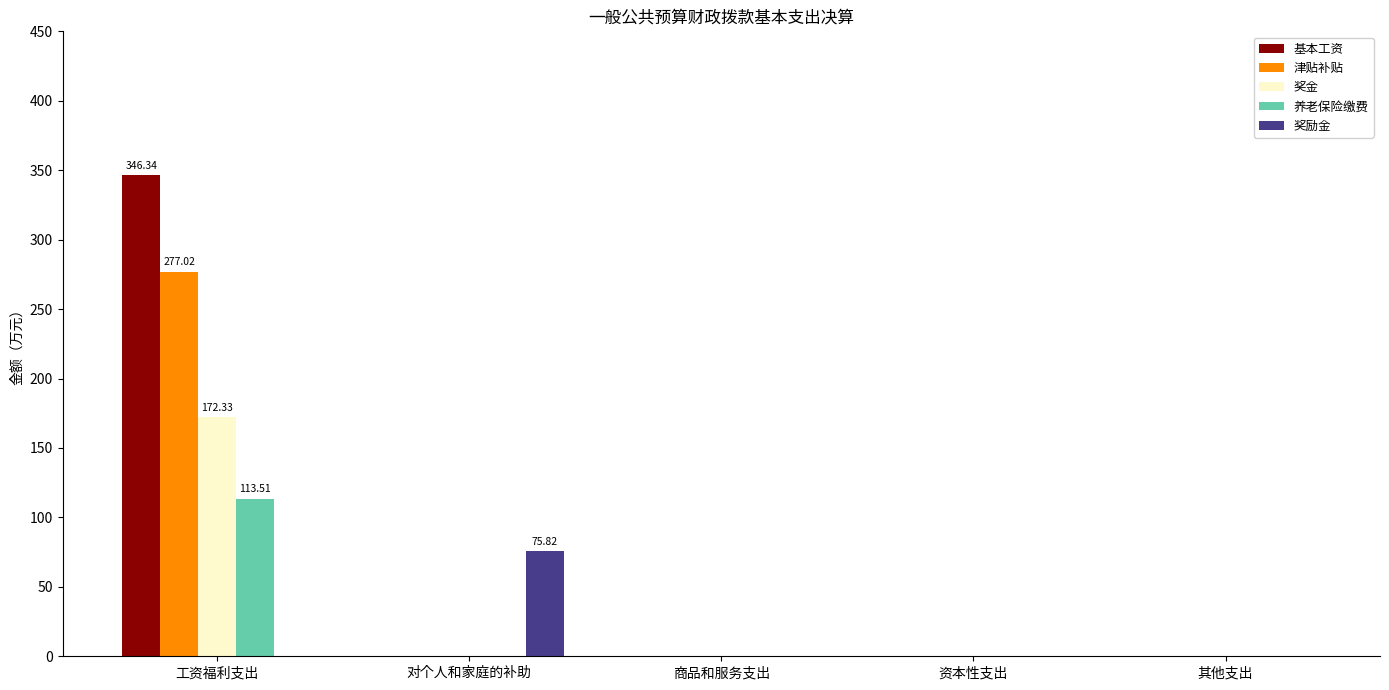

Between 工资福利支出 and 对个人和家庭的补助, which series saw the biggest shift?

基本工资